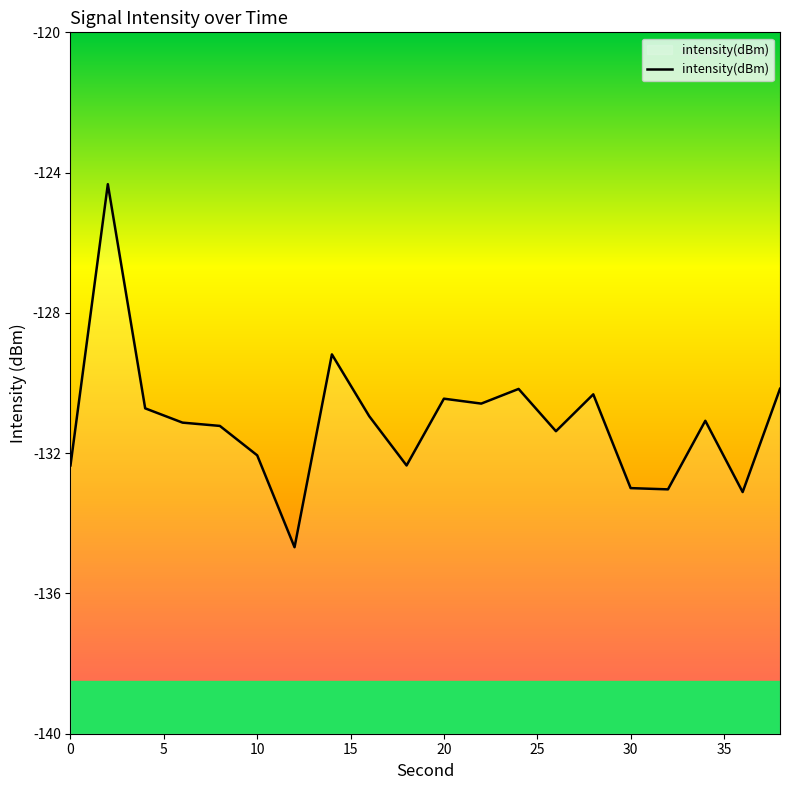

What is the maximum value shown in the chart?

-124.3